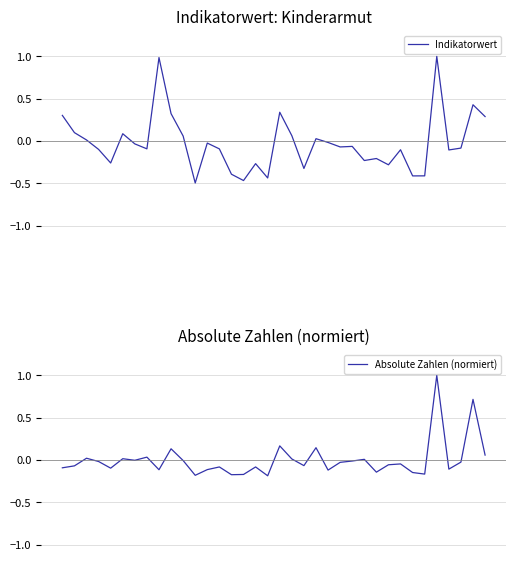

What is the minimum value for Indikatorwert?

-0.5